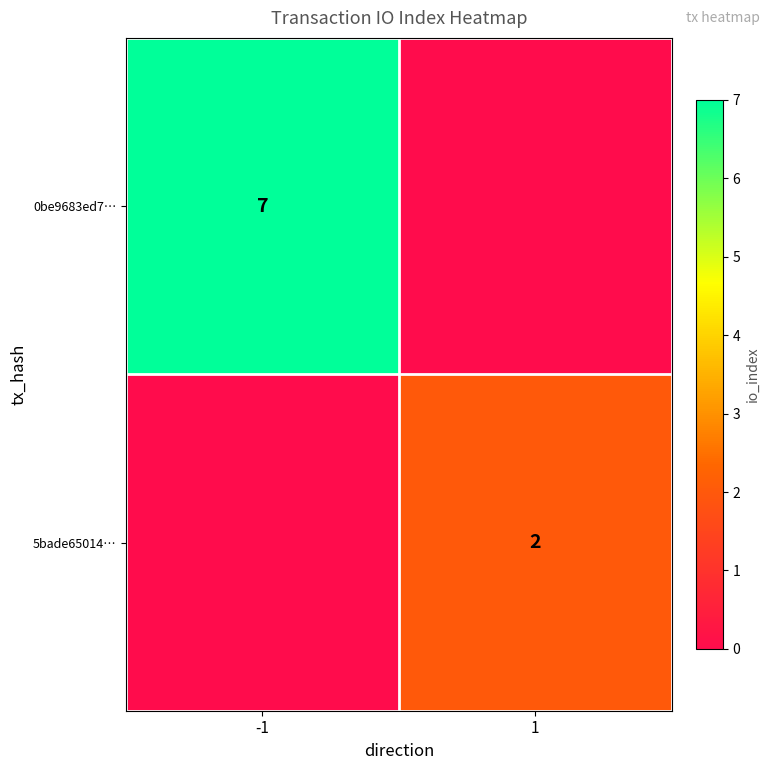

Is the value of 5bade65014… at 1 greater than the value of 0be9683ed7… at -1?

No